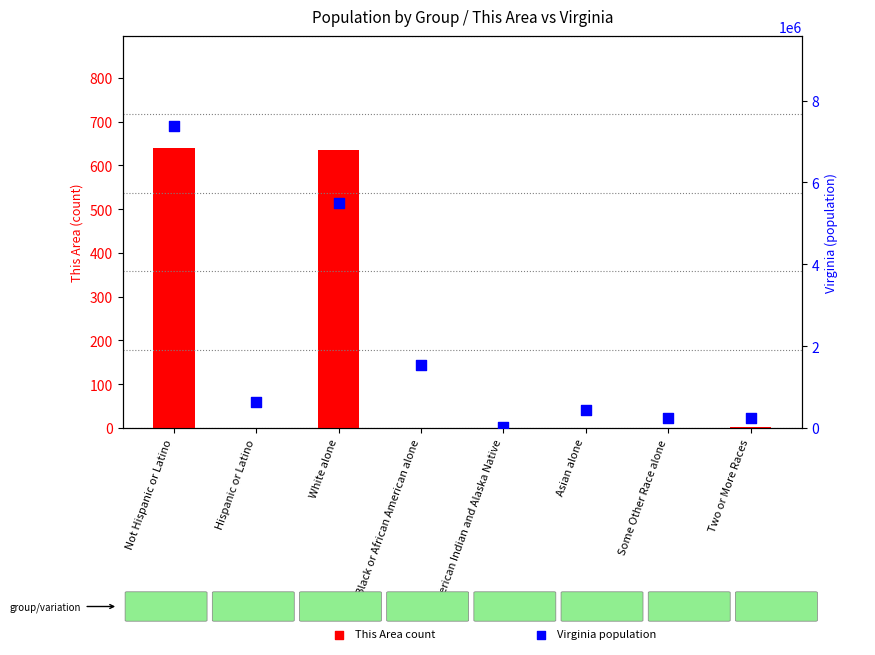

Is the value of This Area (count) at Not Hispanic or Latino greater than the value of Virginia at Asian alone?

No